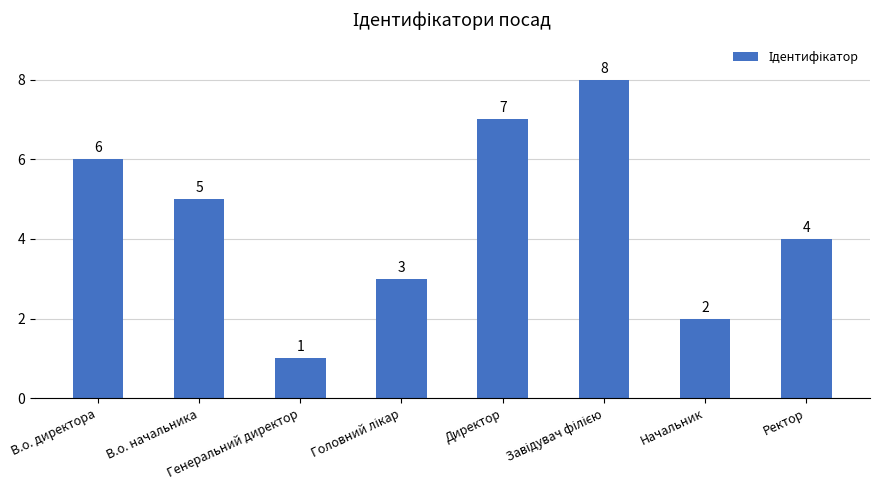

Reading right to left, list all the values displayed in this chart.

4	2	8	7	3	1	5	6